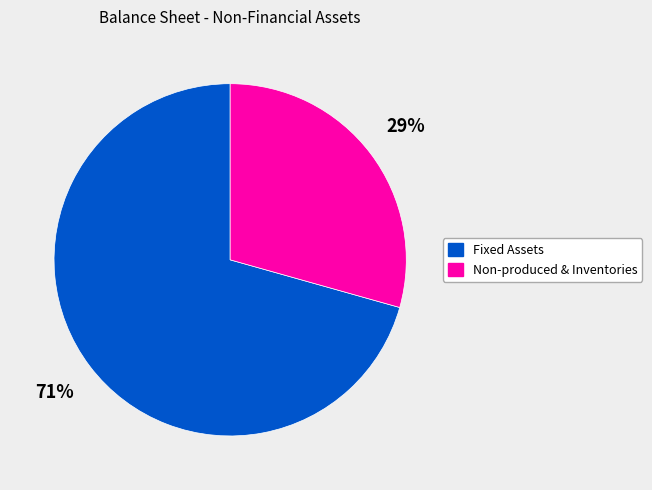

Which slice is the smallest?

Non-produced & Inventories